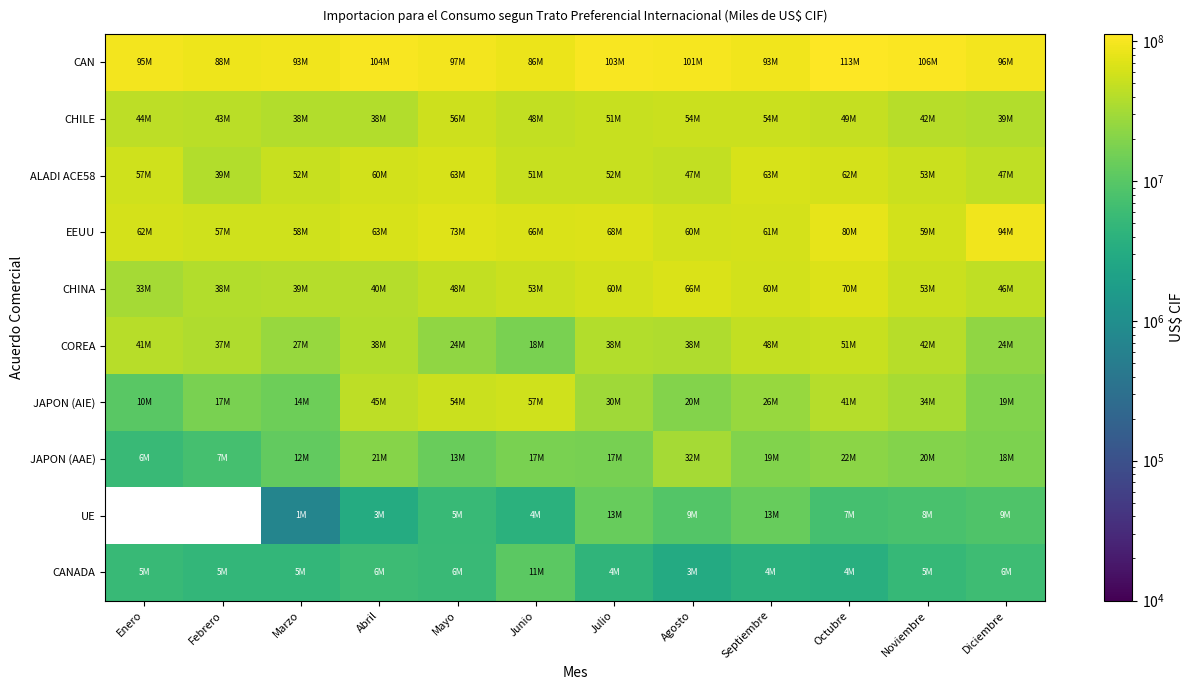

True or false: JAPON (AIE) has a value of 13757987.1 at Junio.

False